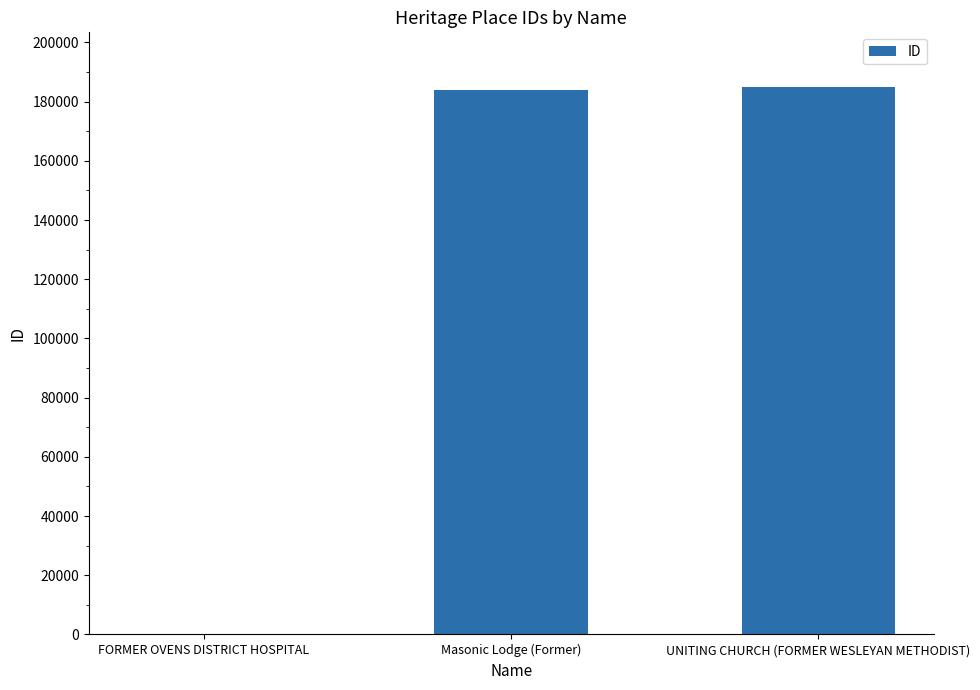

How many data points does each series have?

3